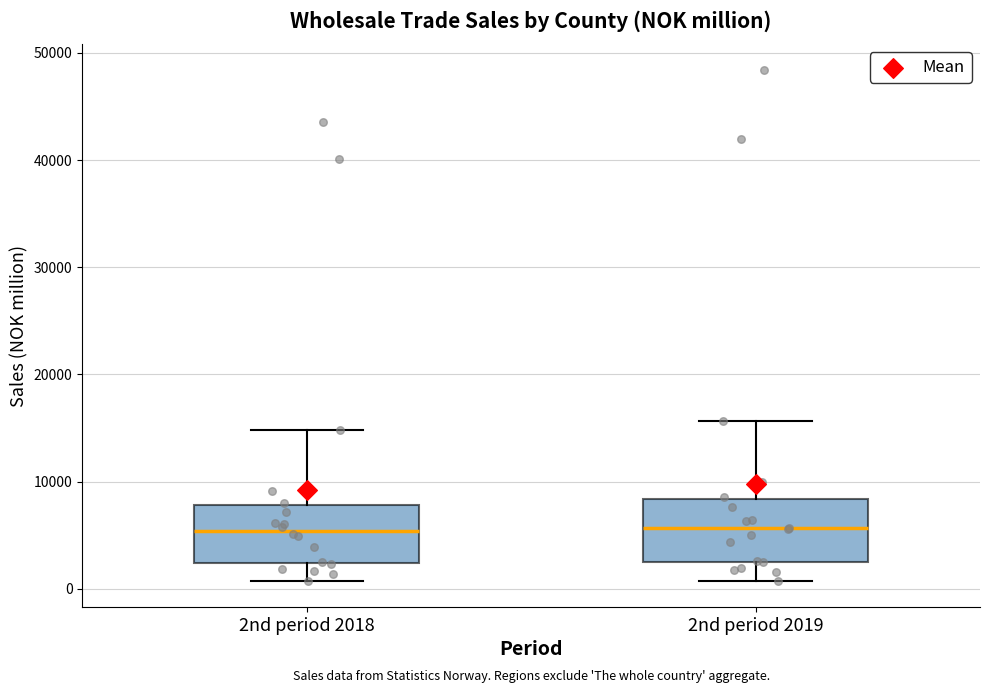

Reading left to right, read every box against the y-axis: the position of its median line, the range the box covers, and the ends of its whiskers. The values are not printed on the chart, so give them approximately, as read against the axis.

2nd period 2018: median 5000, box 2000 to 8000, whiskers 1000 to 15000
2nd period 2019: median 6000, box 3000 to 8000, whiskers 1000 to 16000